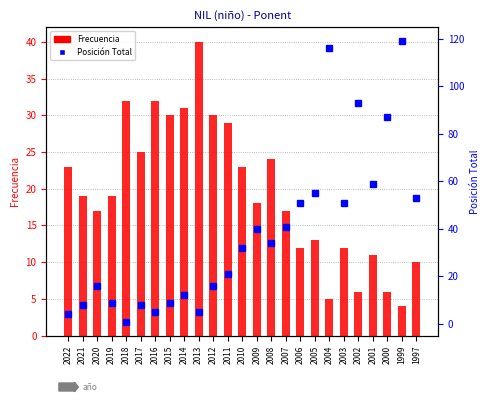

What is the approximate value of Posición Total at 2020, to the nearest 5?

15